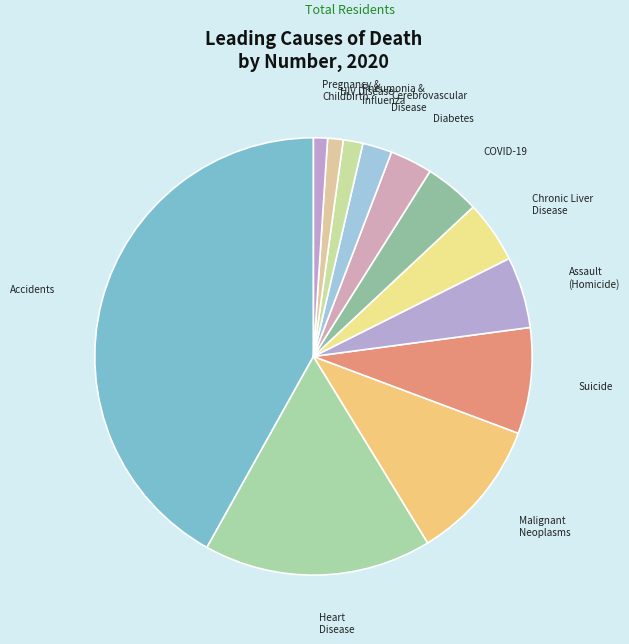

Between COVID-19 and Heart Disease, which is larger?

Heart Disease